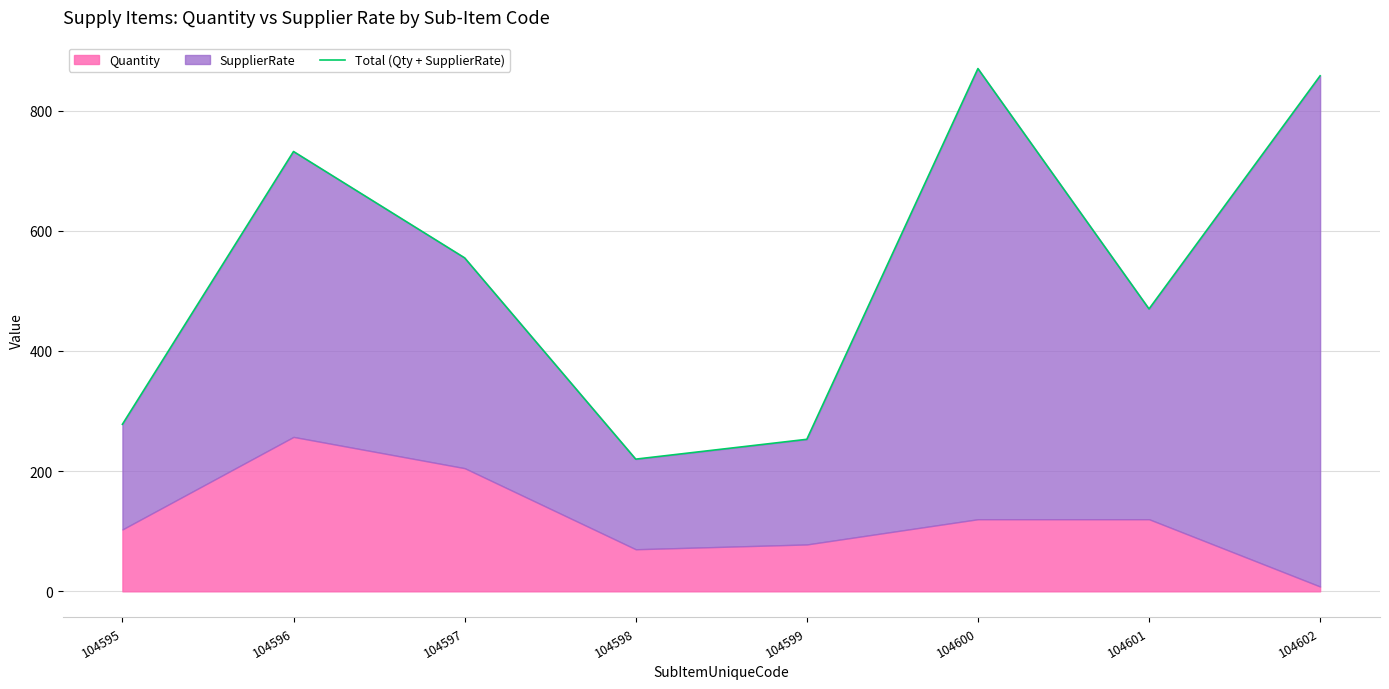

Is it true that the value at 104598 is 105?

False